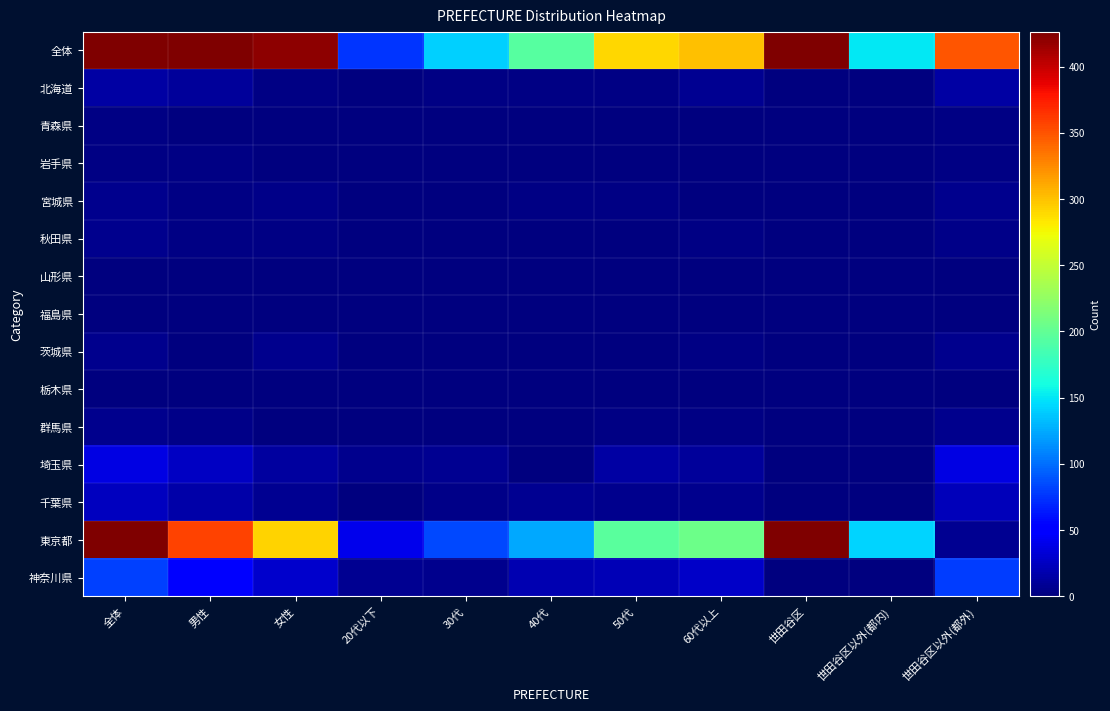

Which series has the widest spread of values?

全体